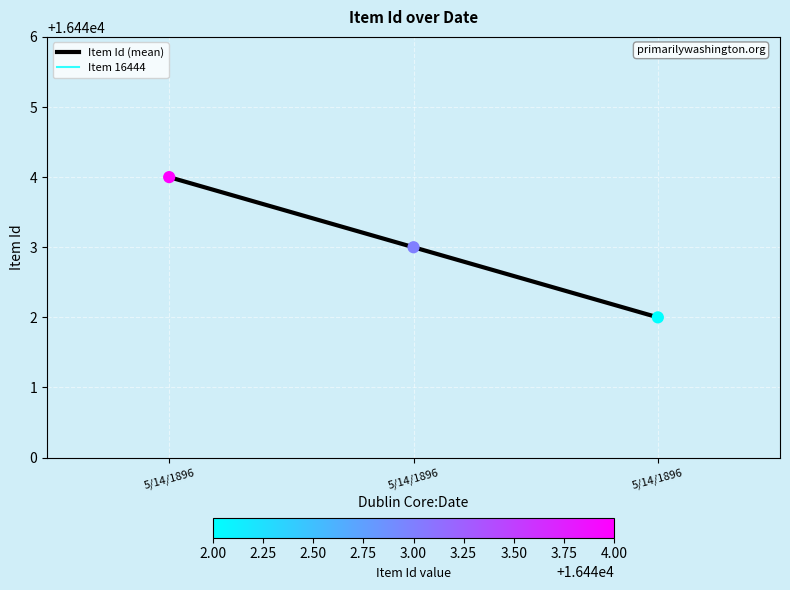

What is the change in value from 5/14/1896 to 5/14/1896?

-1